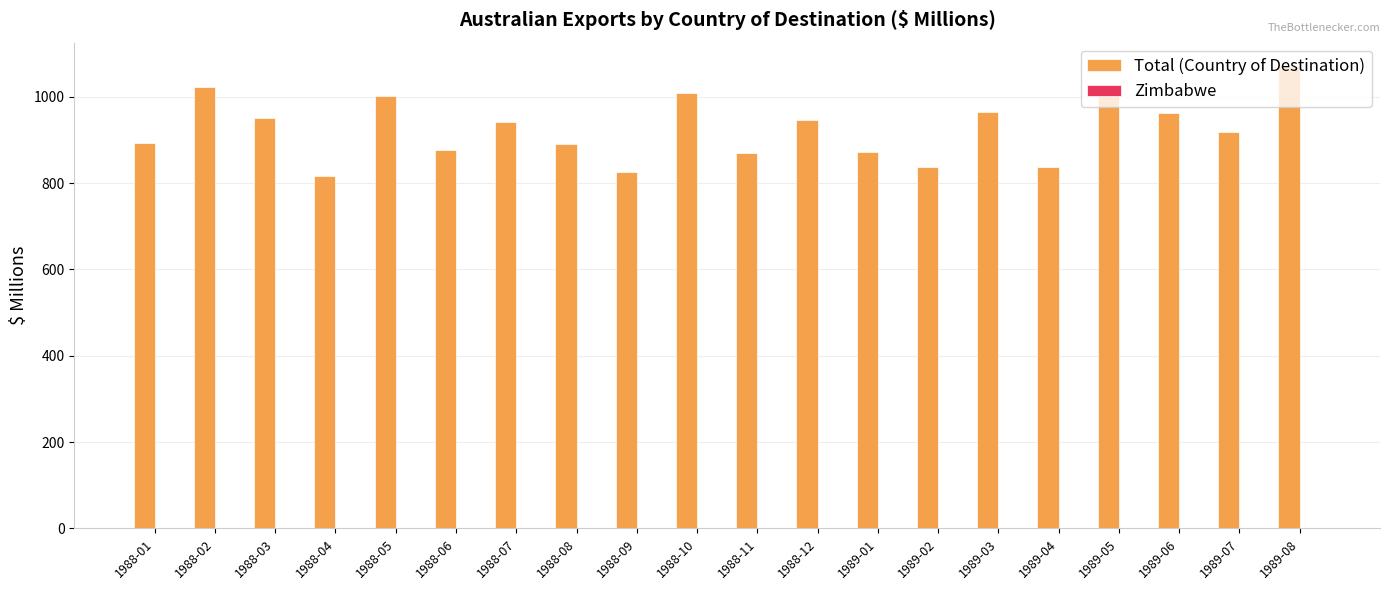

What is the sum of all Total (Country of Destination) values?

18524